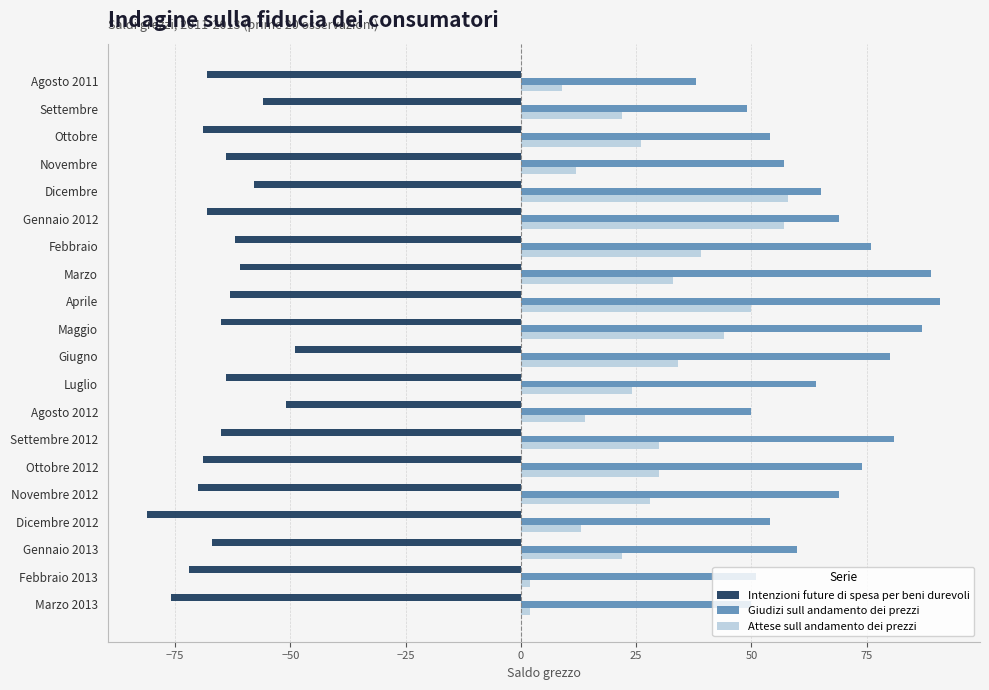

What is the maximum value shown in the chart?

91